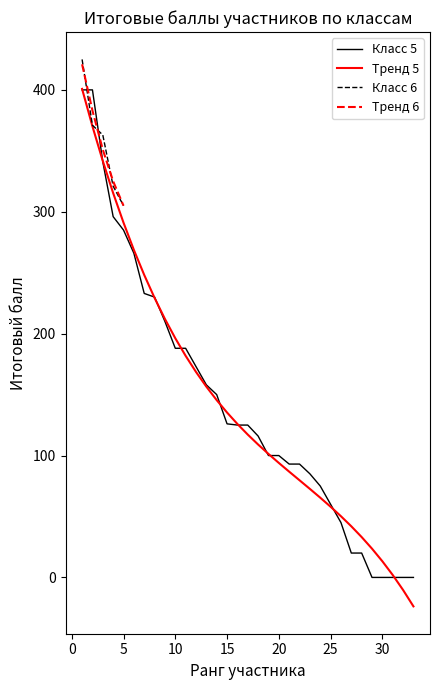

What is the maximum value shown in the chart?

425